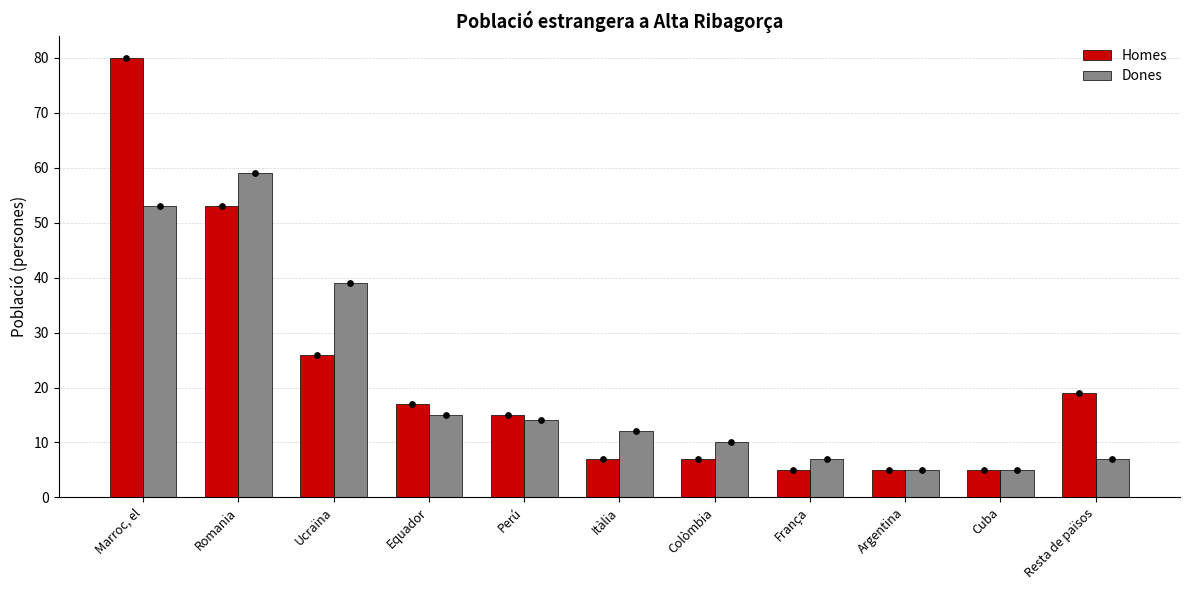

At which category is the sum across all series the highest?

Marroc, el